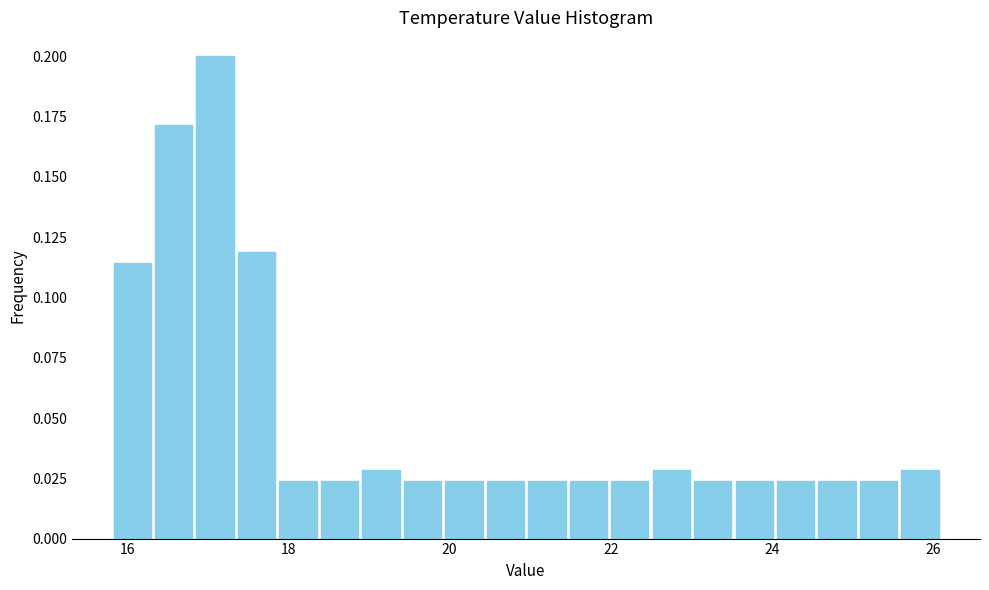

Read against the x-axis, roughly where is the centre of the tallest bar?

17.0